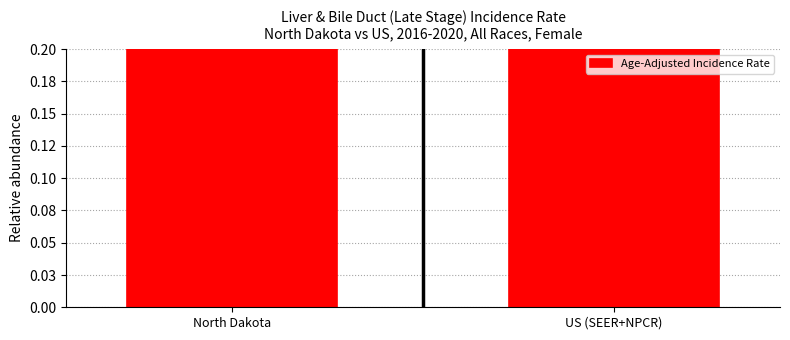

Reading left to right, what are all the values shown in this chart?

North Dakota=0.7	US (SEER+NPCR)=0.8